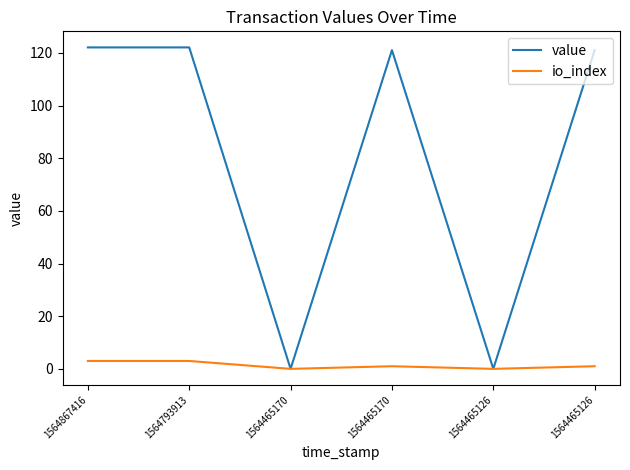

At which category does io_index reach its first local peak?

1564465170